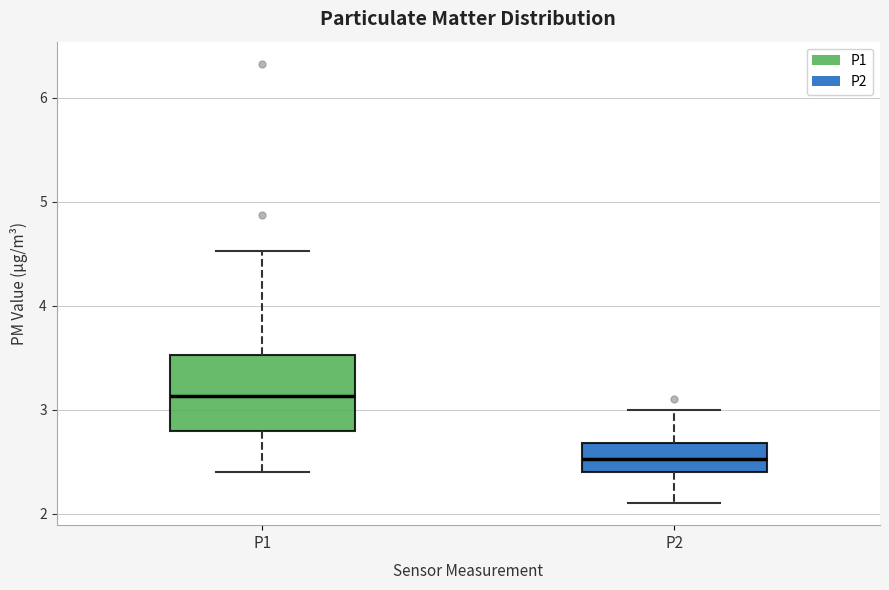

Reading left to right, read every box against the y-axis: the position of its median line, the range the box covers, and the ends of its whiskers. The values are not printed on the chart, so give them approximately, as read against the axis.

P1: median 3.1, box 2.8 to 3.5, whiskers 2.4 to 4.5
P2: median 2.5, box 2.4 to 2.7, whiskers 2.1 to 3.0